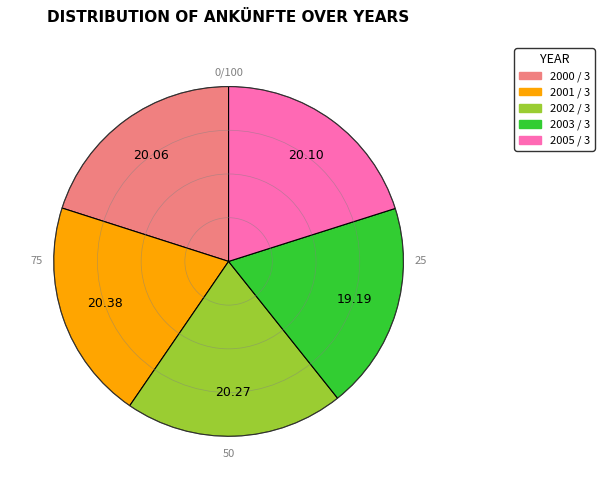

Which has a higher value, 2003 / 3 or 2001 / 3?

2001 / 3